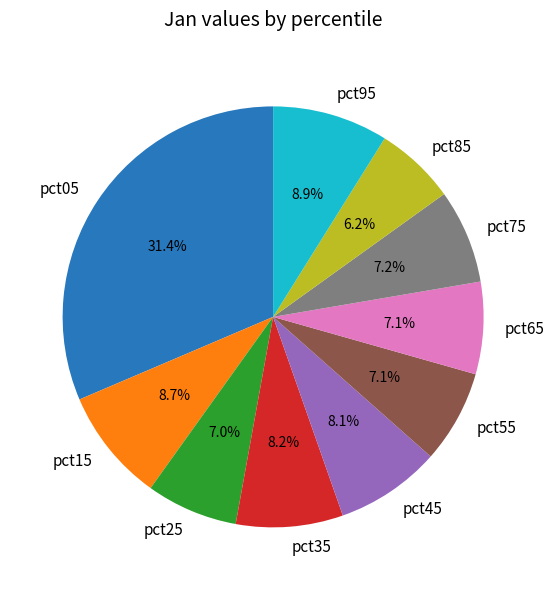

Does pct75 represent more than half of the total?

No